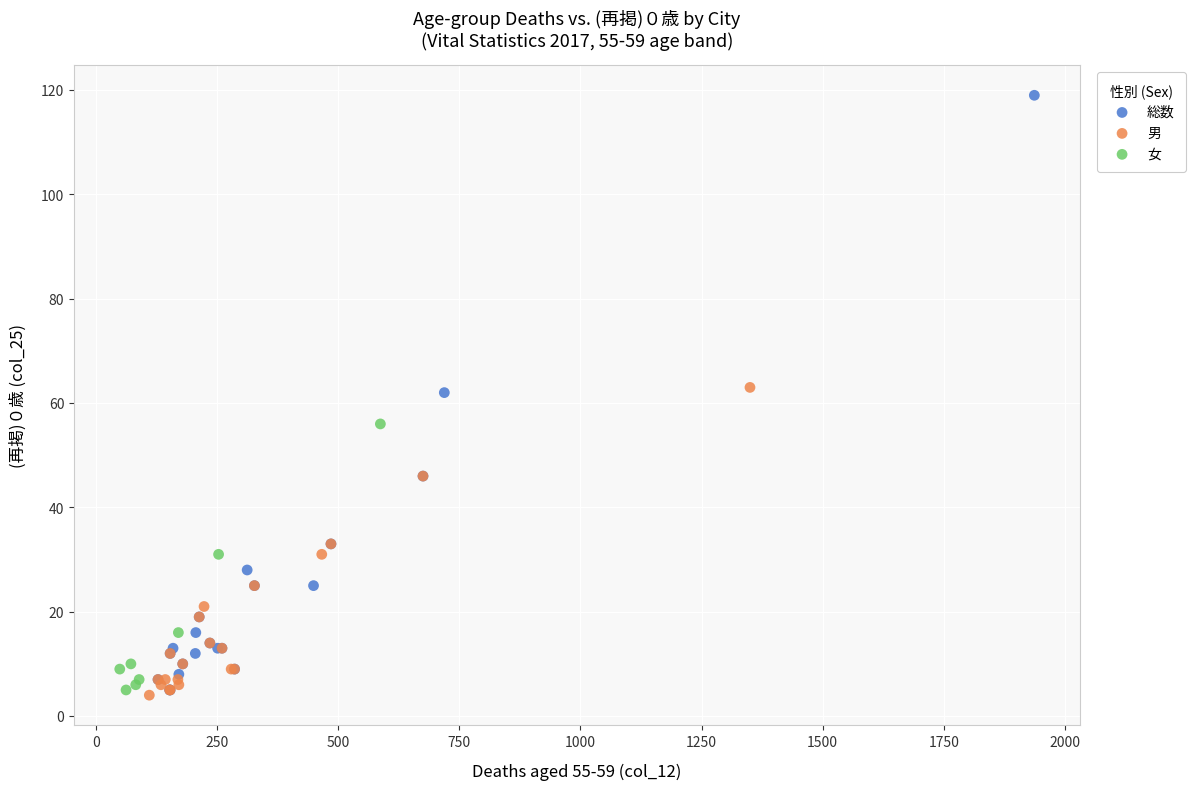

Which series reaches the maximum Y coordinate?

総数